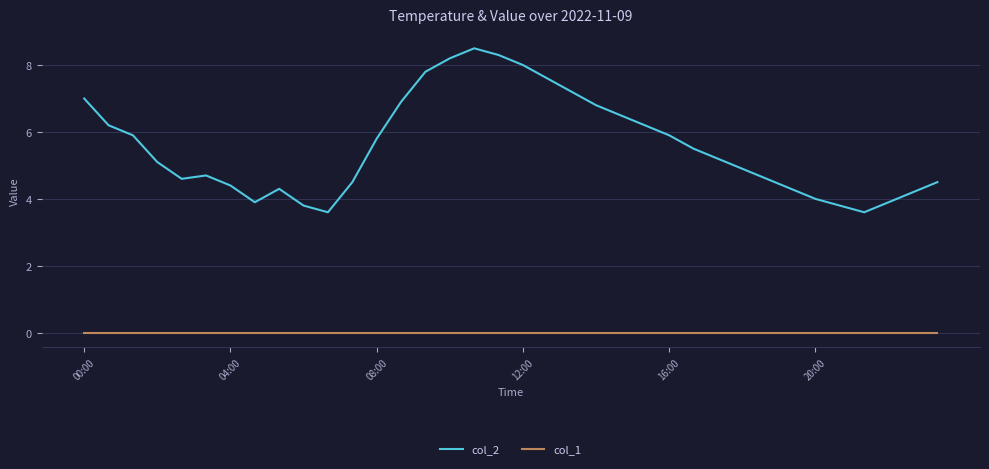

Which series has the largest total across all categories?

col_2